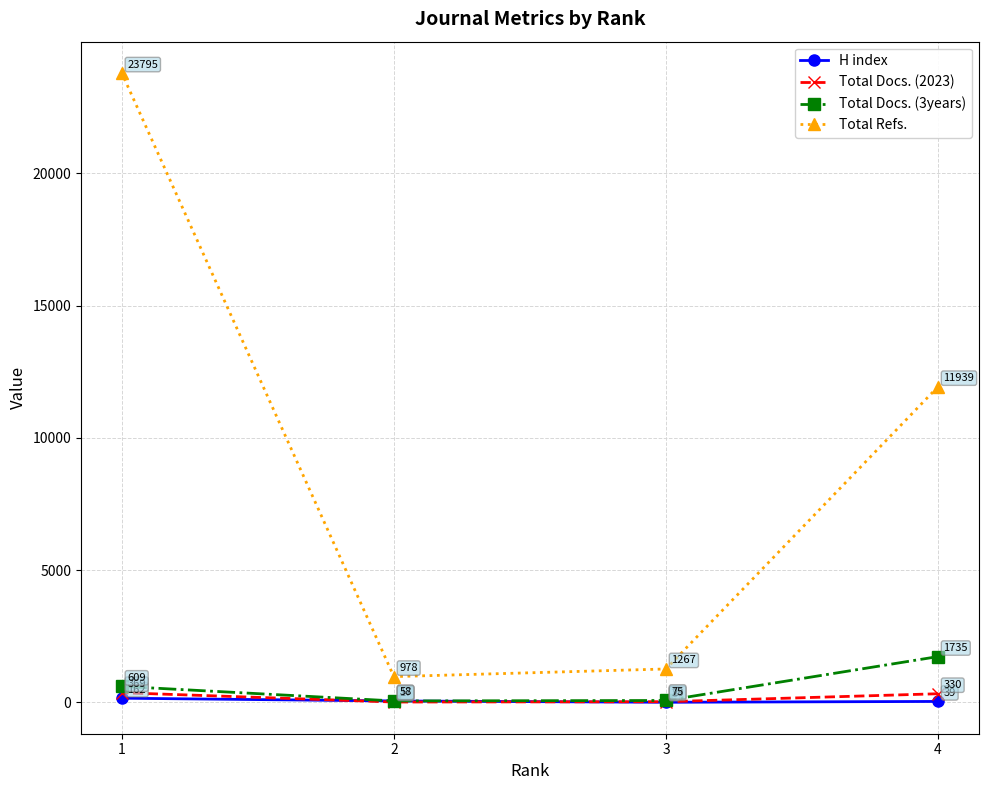

Reading left to right, list all the values displayed in this chart.

H index: 1=162	2=57	3=8	4=39
Total Docs. (2023): 1=369	2=17	3=28	4=330
Total Docs. (3years): 1=609	2=58	3=75	4=1735
Total Refs.: 1=23795	2=978	3=1267	4=11939